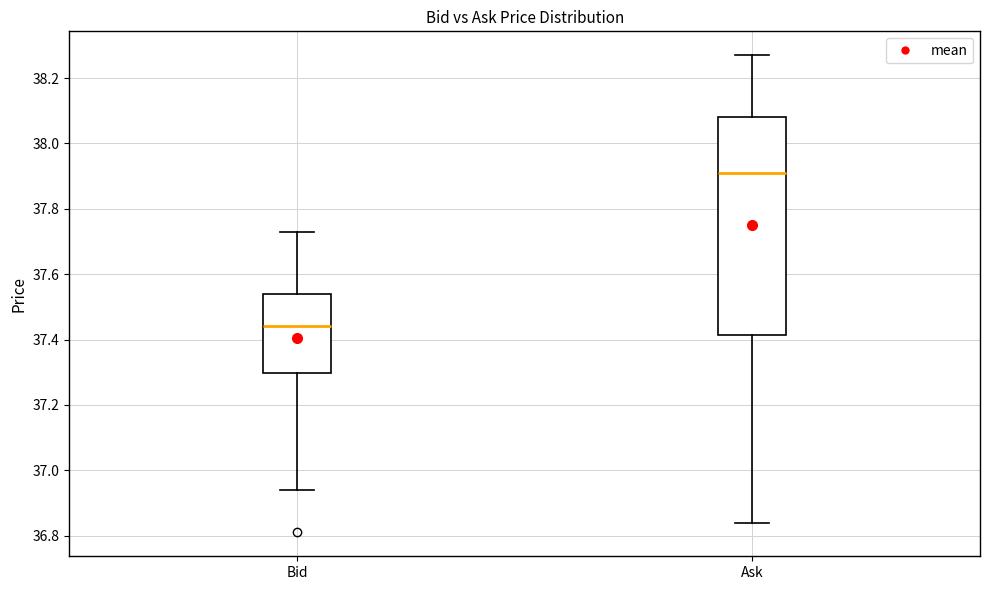

Which box has the lowest median line?

Bid